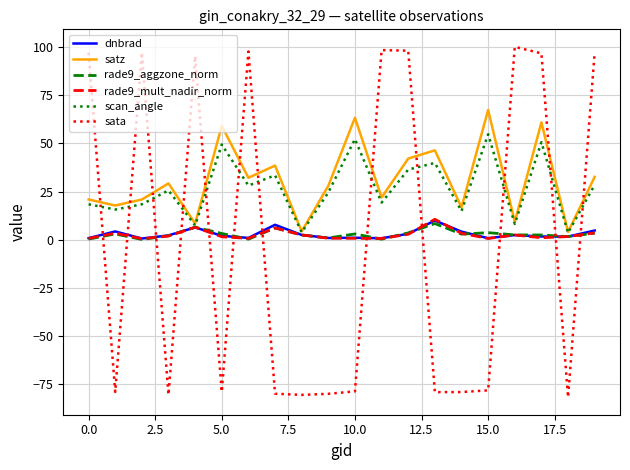

What is the maximum value shown in the chart?

100.2